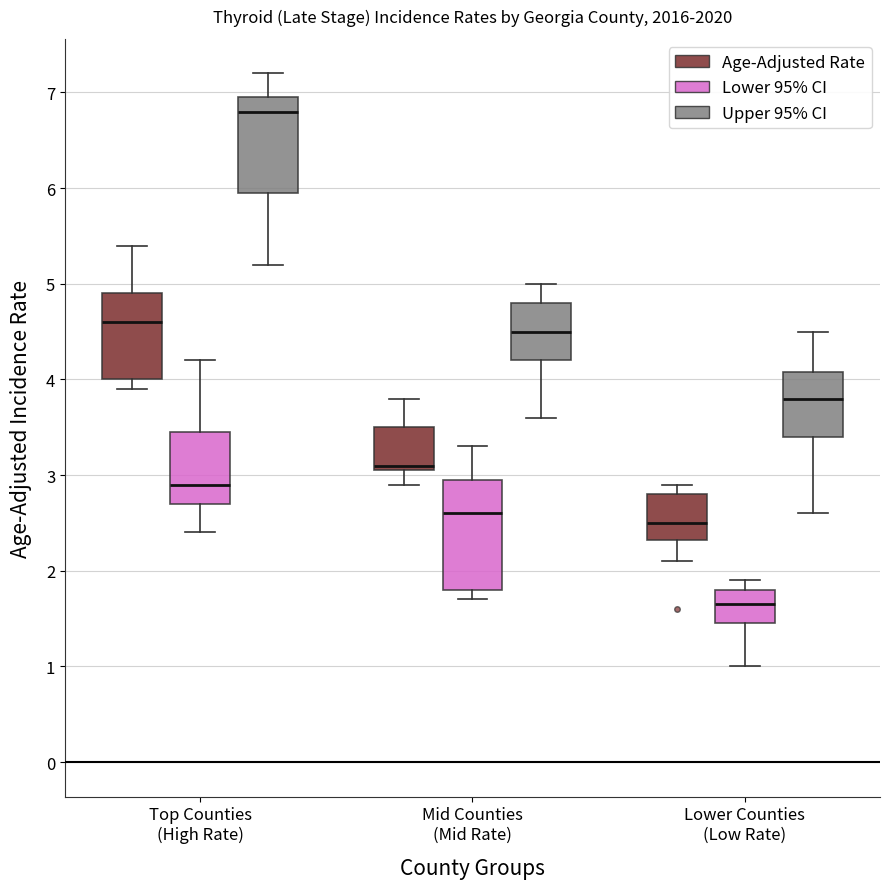

Where is the lower edge of the box for Mid Counties (Mid Rate) (Age-Adjusted Rate) on the y-axis? The values are not printed on the chart, so give them approximately, as read against the axis.

3.1